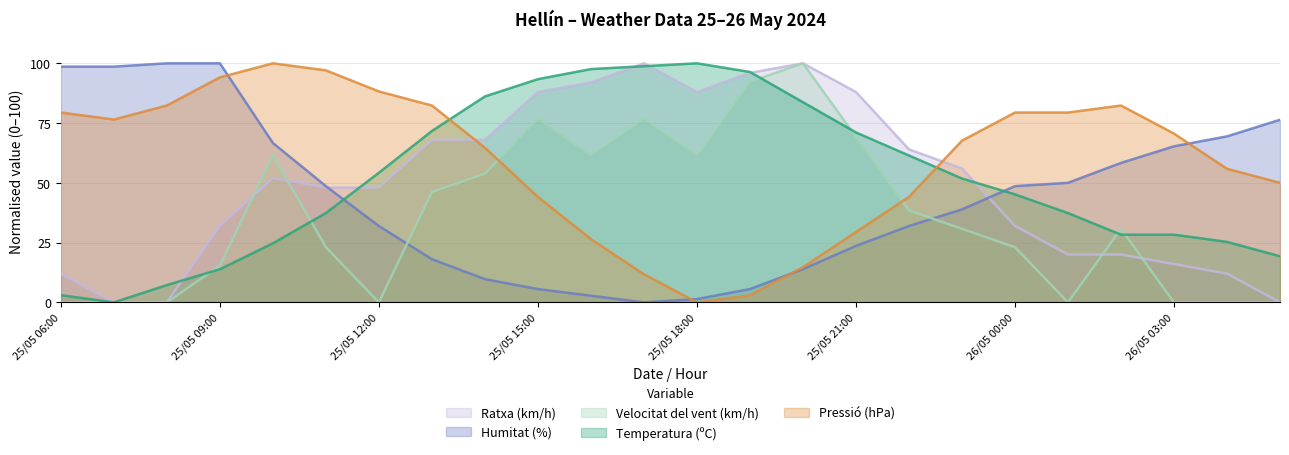

Reading left to right, list all the values displayed in this chart.

Temperatura (ºC): 3.0	0.0	7.2	13.9	24.7	37.3	54.2	71.7	86.1	93.4	97.6	98.8	100.0	96.4	83.7	71.1	61.4	51.8	45.2	37.3	28.3	28.3	25.3	19.3
Humitat (%): 98.6	98.6	100.0	100.0	66.7	48.6	31.9	18.1	9.7	5.6	2.8	0.0	1.4	5.6	13.9	23.6	31.9	38.9	48.6	50.0	58.3	65.3	69.4	76.4
Pressió (hPa): 79.4	76.5	82.4	94.1	100.0	97.1	88.2	82.4	64.7	44.1	26.5	11.8	0.0	2.9	14.7	29.4	44.1	67.6	79.4	79.4	82.4	70.6	55.9	50.0
Velocitat del vent (km/h): 0.0	0.0	0.0	15.4	61.5	23.1	0.0	46.2	53.8	76.9	61.5	76.9	61.5	92.3	100.0	69.2	38.5	30.8	23.1	0.0	30.8	0.0	0.0	0.0
Ratxa (km/h): 12.0	0.0	0.0	32.0	52.0	48.0	48.0	68.0	68.0	88.0	92.0	100.0	88.0	96.0	100.0	88.0	64.0	56.0	32.0	20.0	20.0	16.0	12.0	0.0